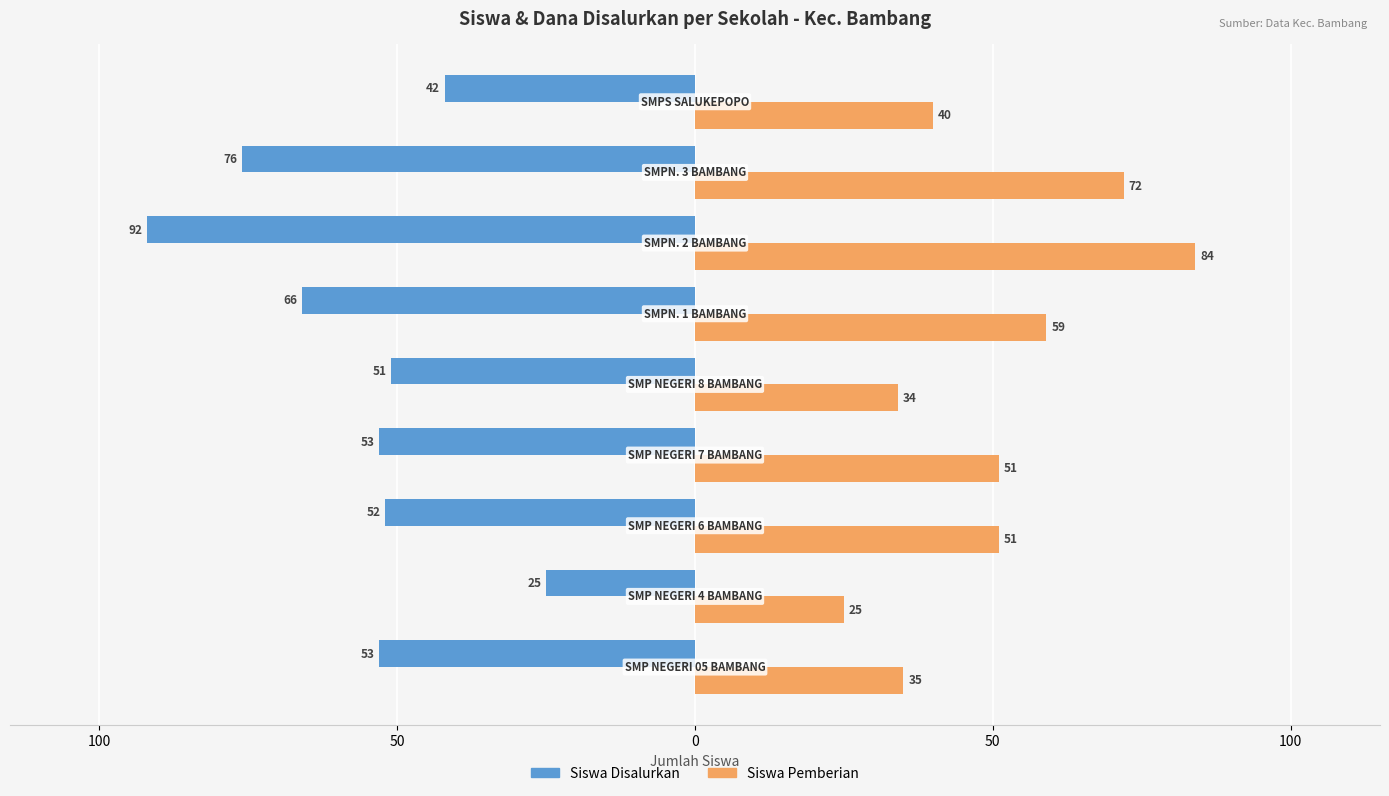

What are all the series names shown in the legend?

Siswa Disalurkan, Siswa Pemberian